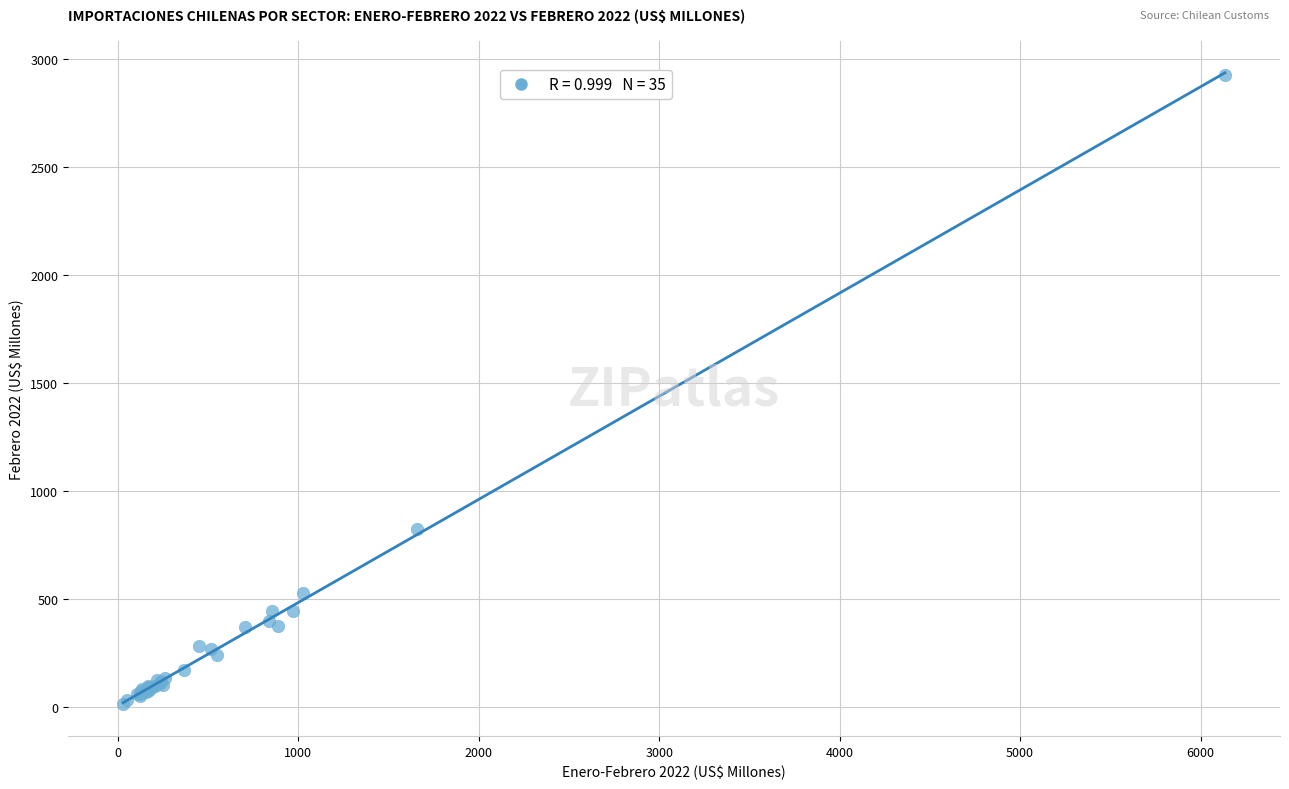

What Y value in the scatter plot is closest to 1471?

826.0